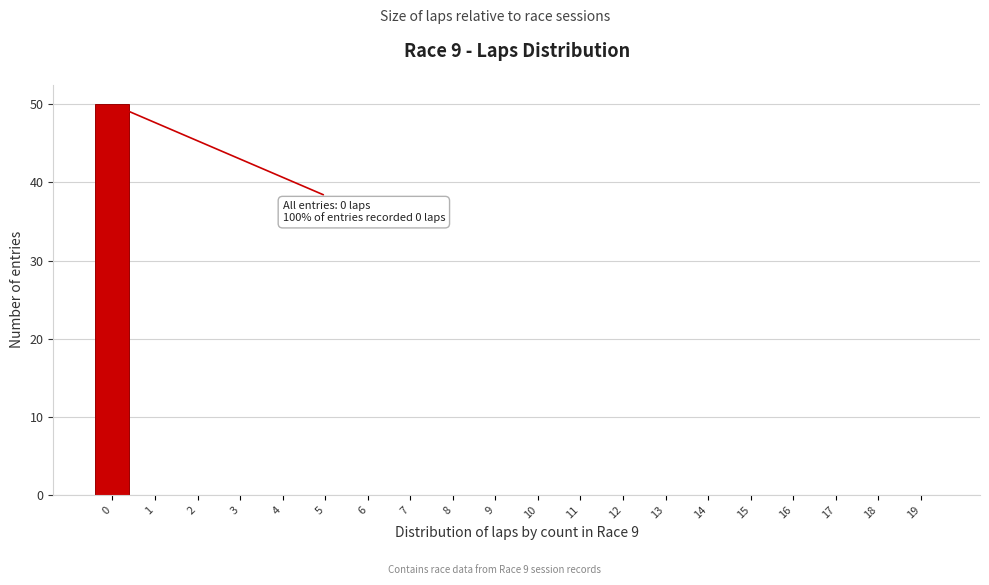

Reading left to right, extract all data points from this chart.

0=50	1=0	2=0	3=0	4=0	5=0	6=0	7=0	8=0	9=0	10=0	11=0	12=0	13=0	14=0	15=0	16=0	17=0	18=0	19=0